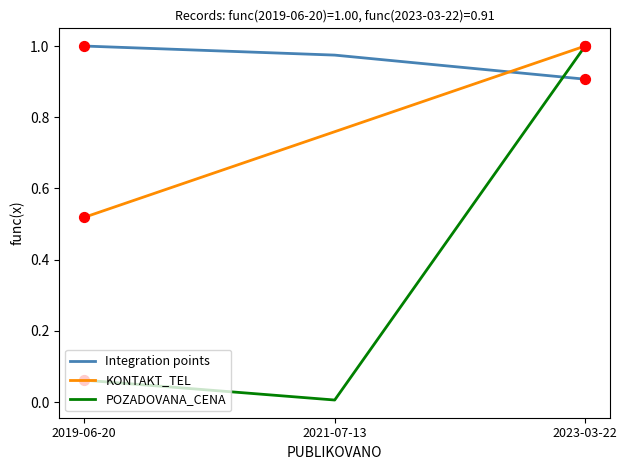

At which category is the sum across all series the highest?

2023-03-22